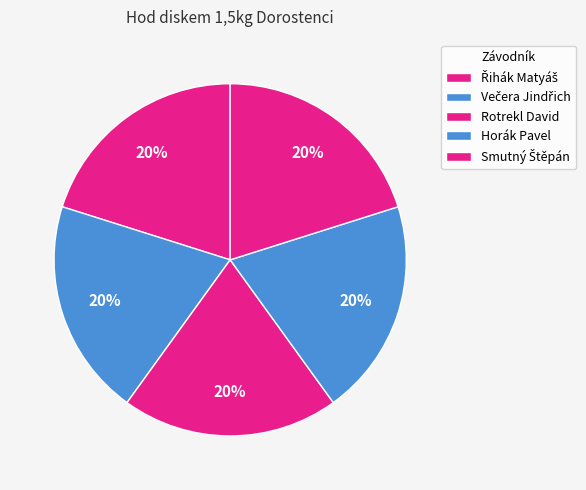

How many slices are in this pie chart?

5